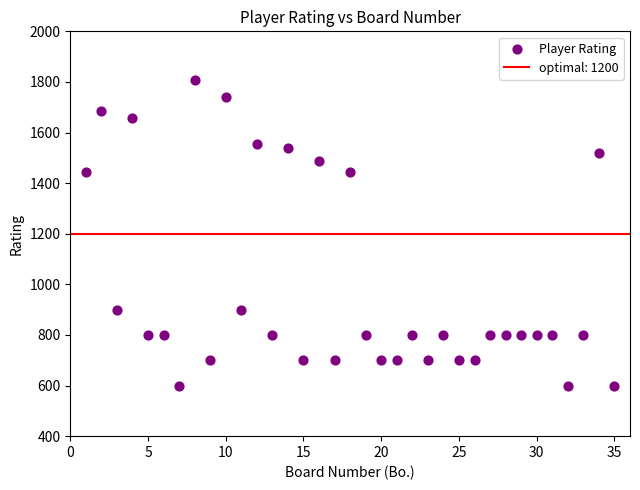

What is the range of X values (max minus min)?

34